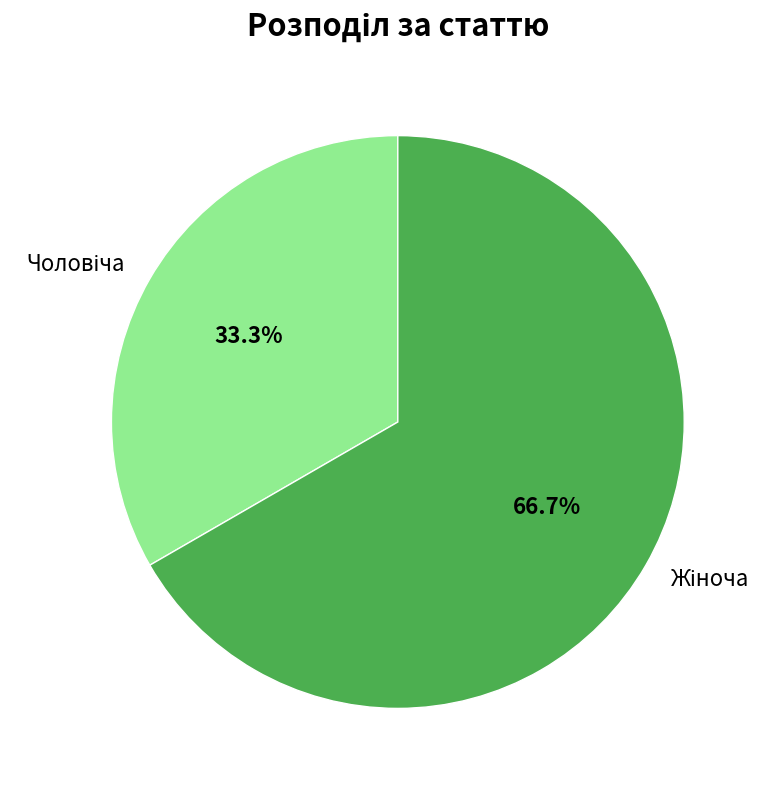

Is there a majority slice in this chart?

Yes